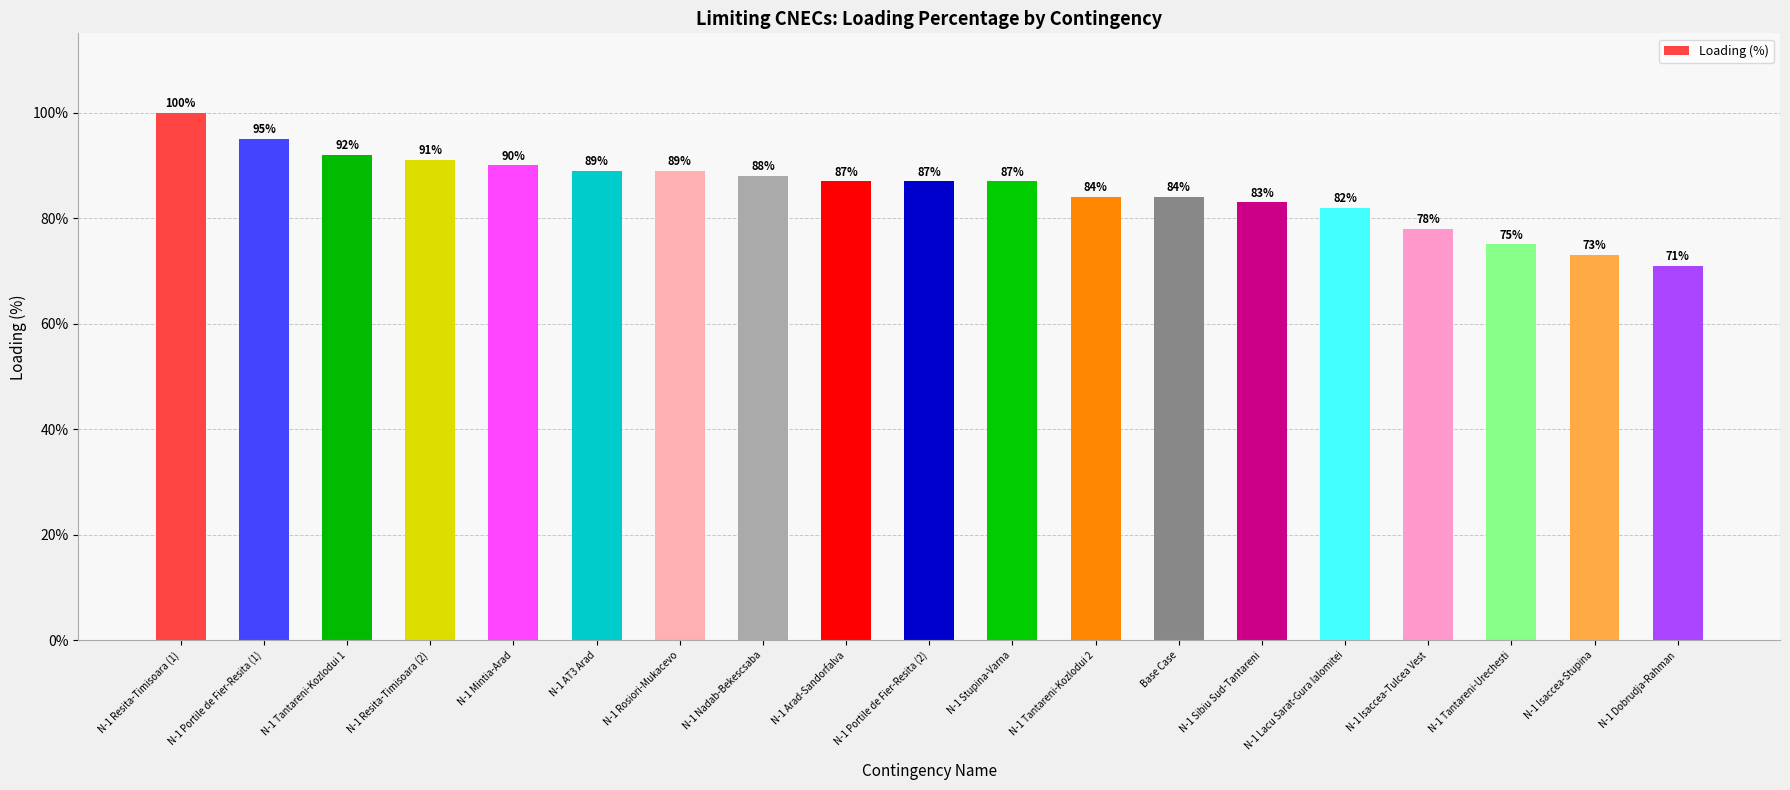

What position from the right is N-1 Portile de Fier-Resita (1)?

18